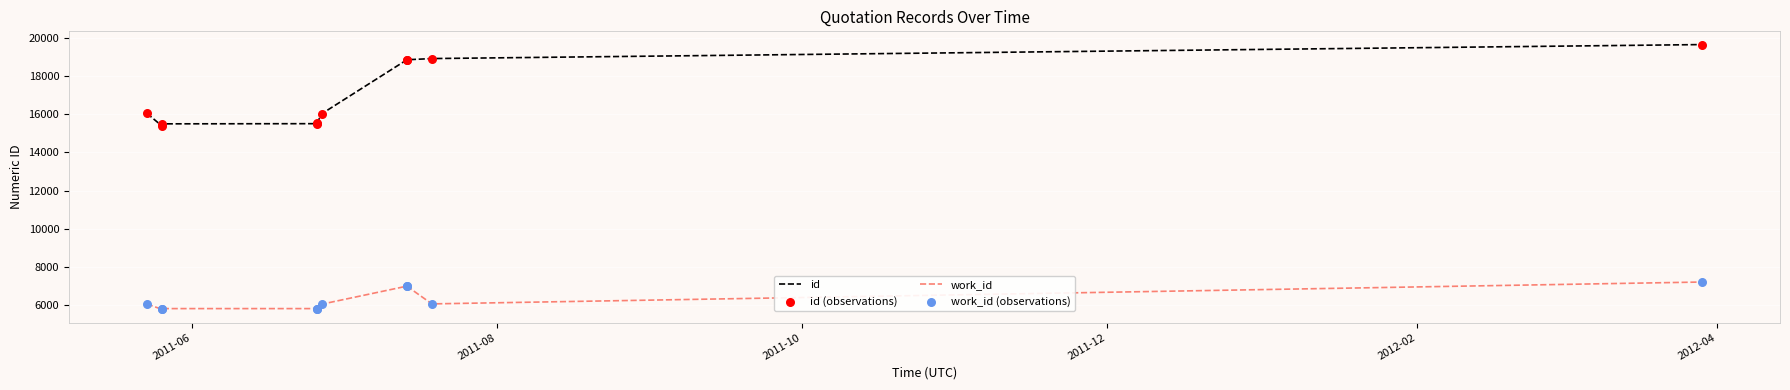

Which series reaches the maximum Y coordinate?

id